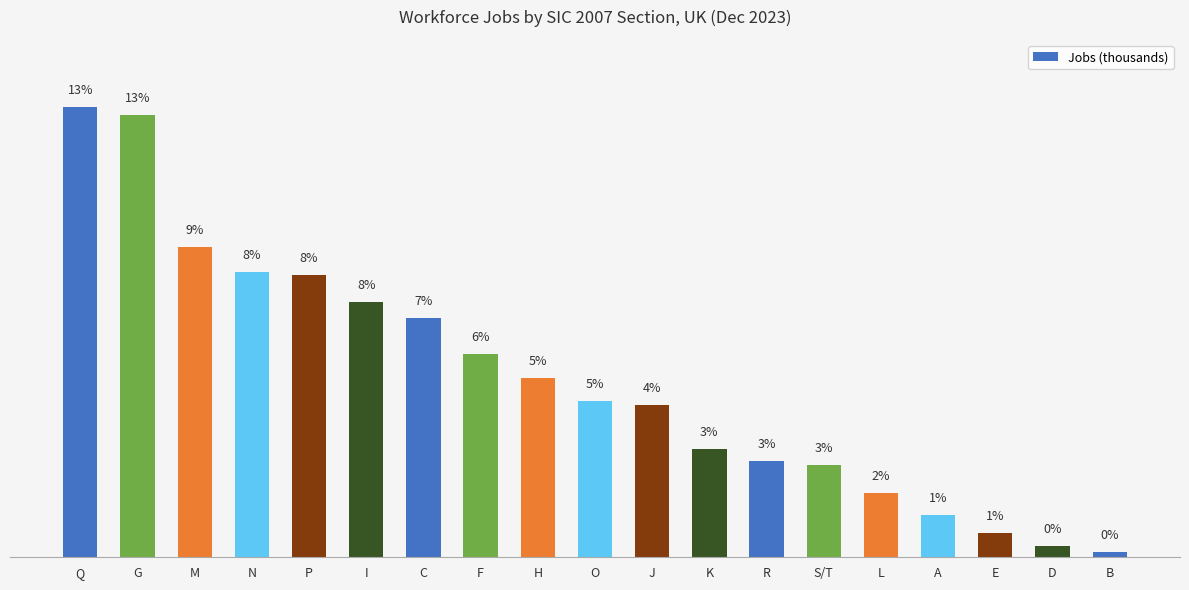

What is the minimum value shown in the chart?

0.1